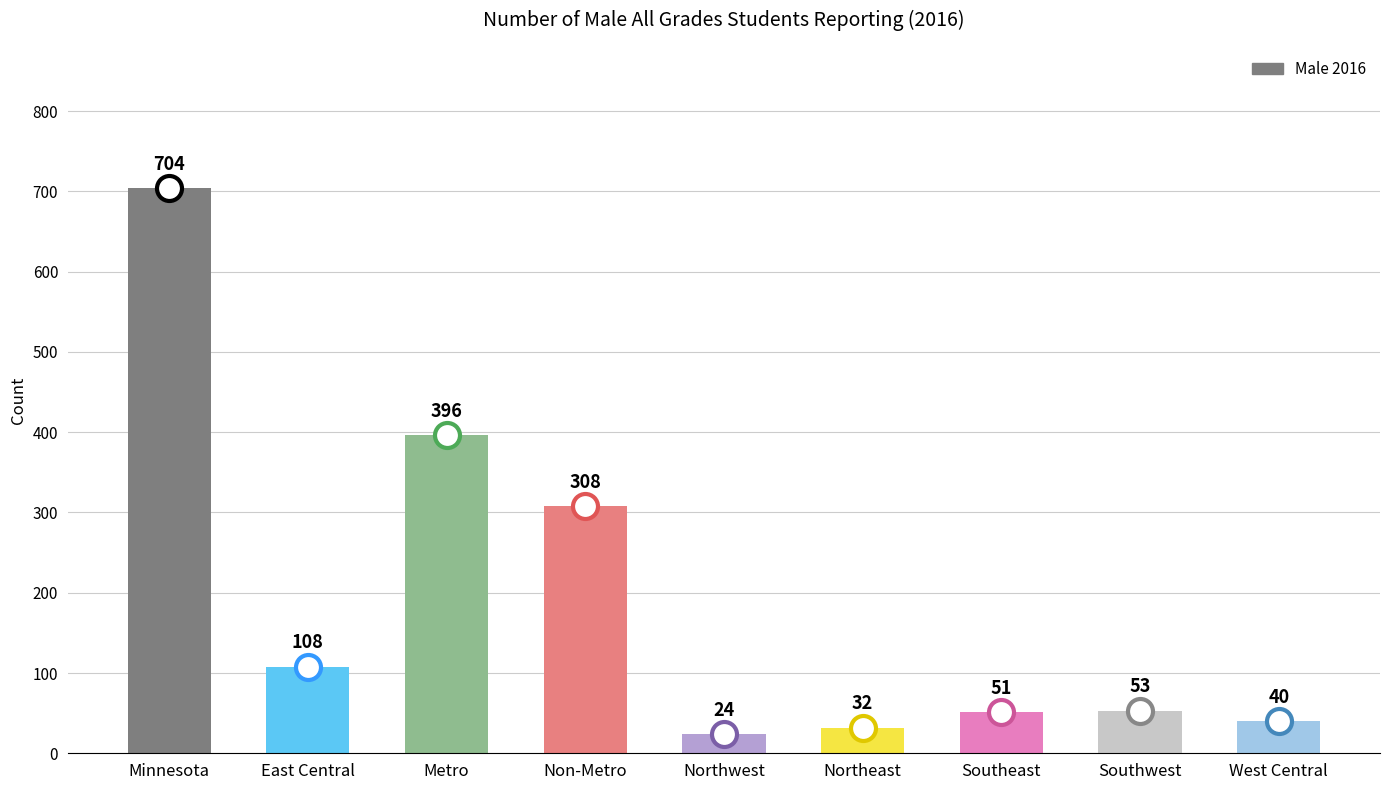

What is the label of the 4th bar from the left?

Non-Metro